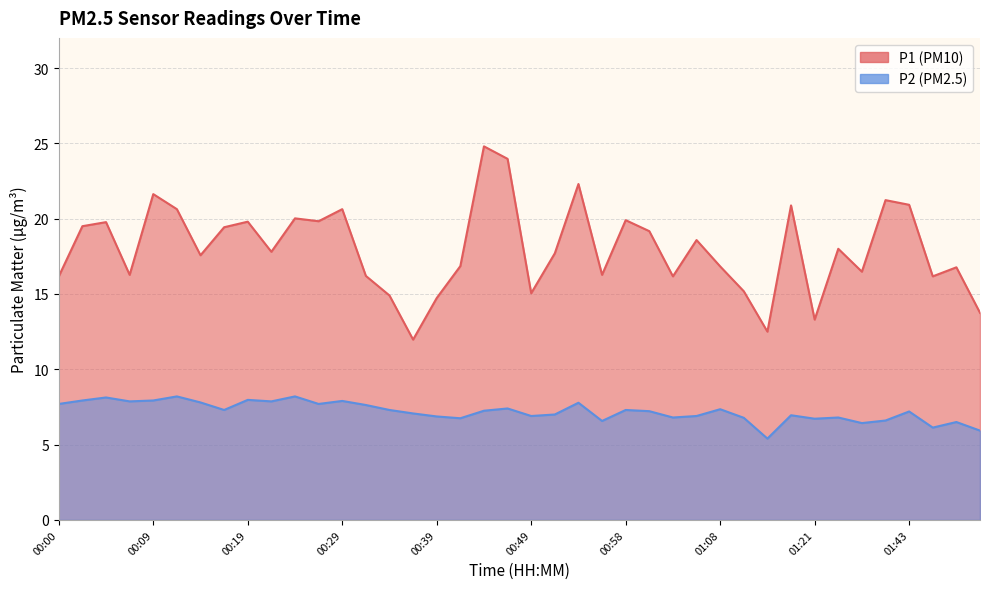

Where is the first local maximum for P2?

00:05